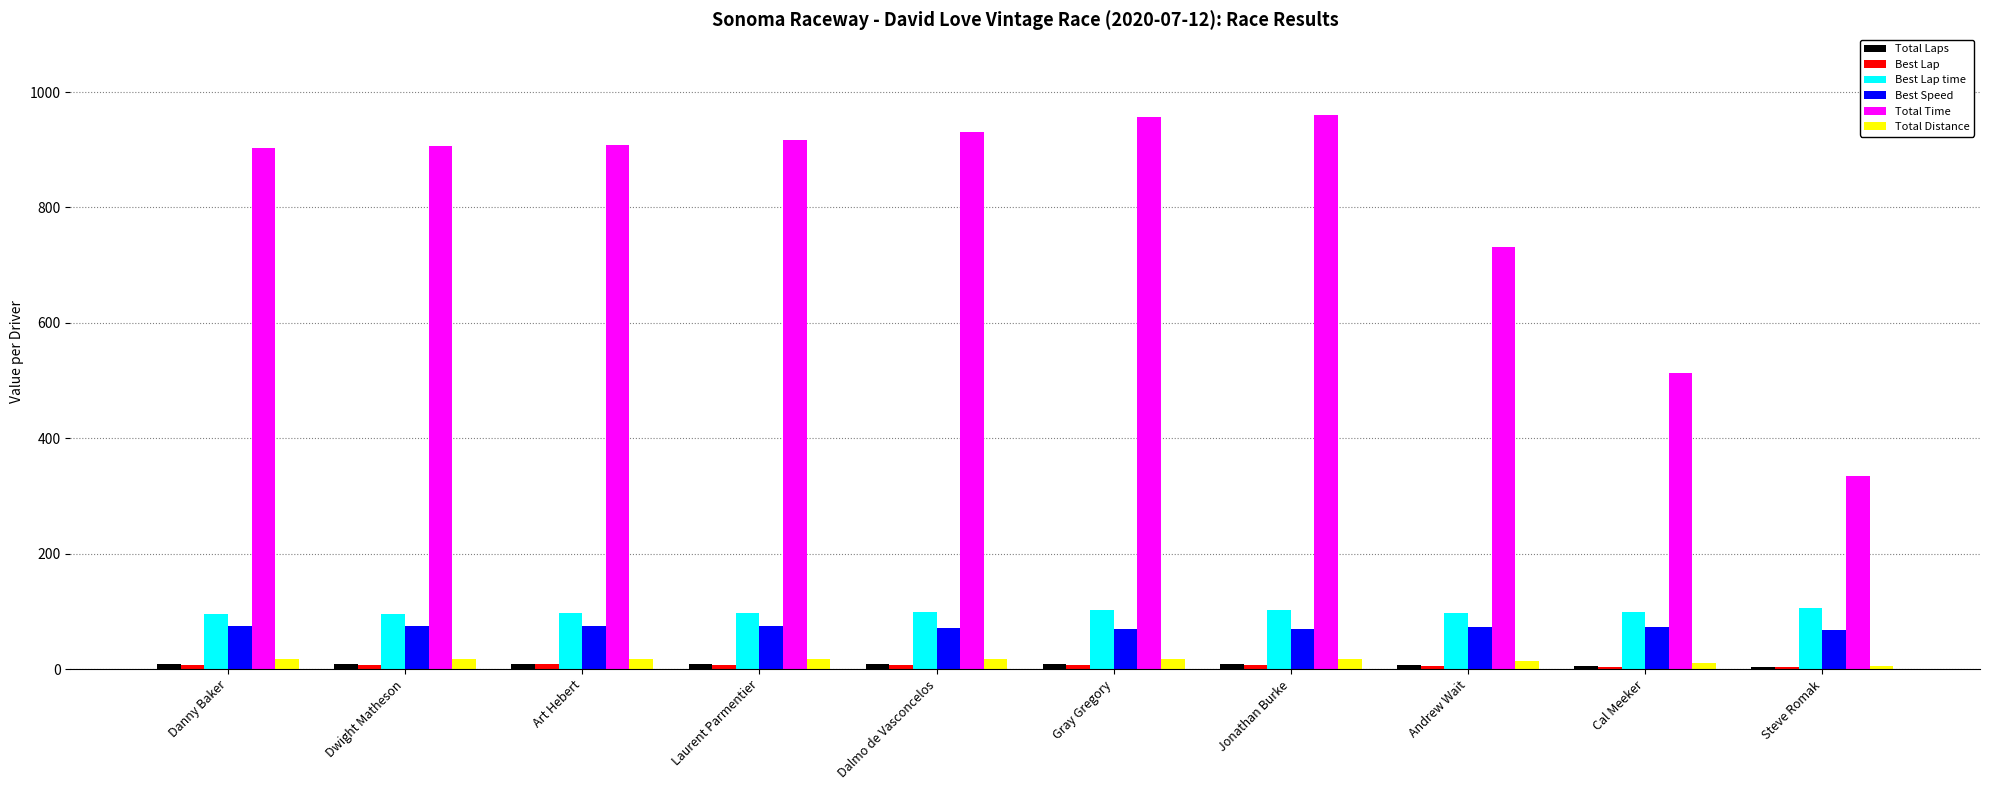

What is the highest value of the Total Time series?

959.9